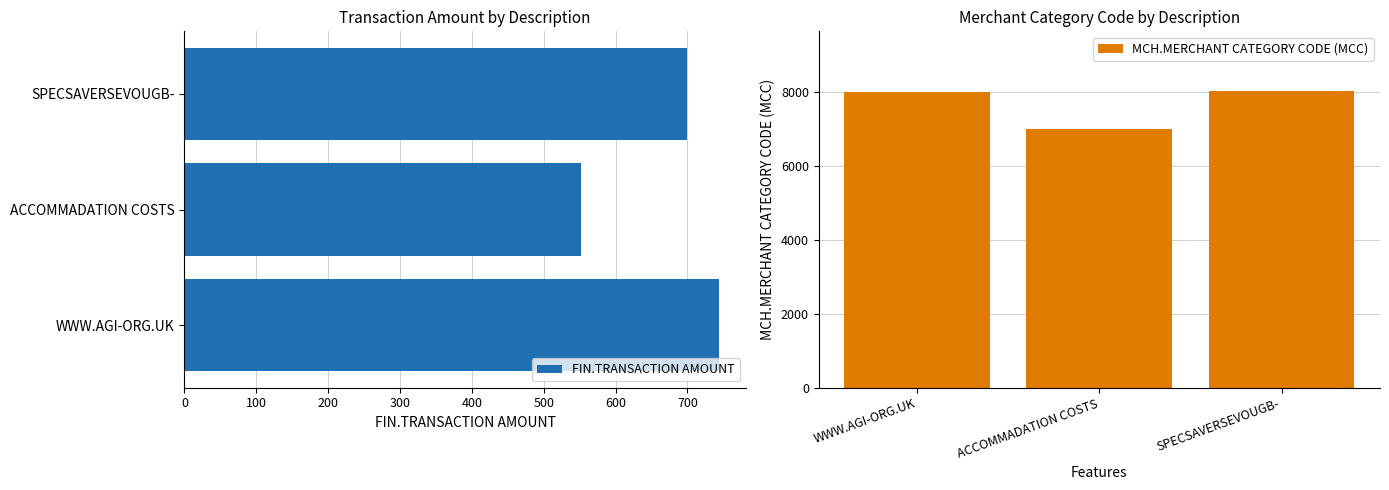

How many data points in FIN.TRANSACTION AMOUNT are above 700?

1